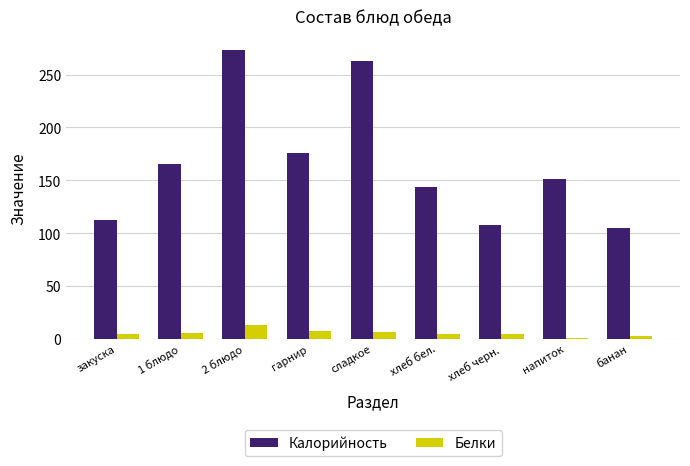

Which series changed the most between хлеб черн. and напиток?

Калорийность